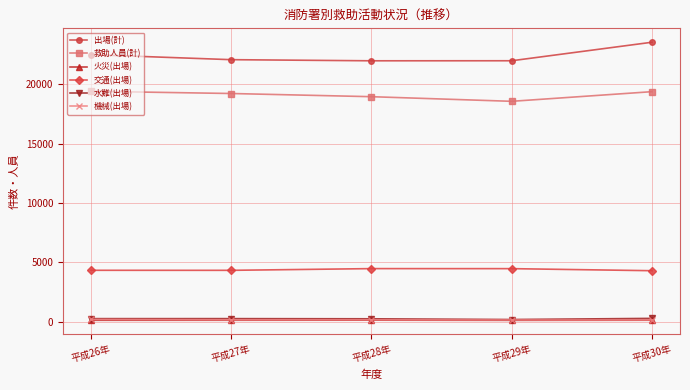

What is the total value across all series at 平成27年?

46206